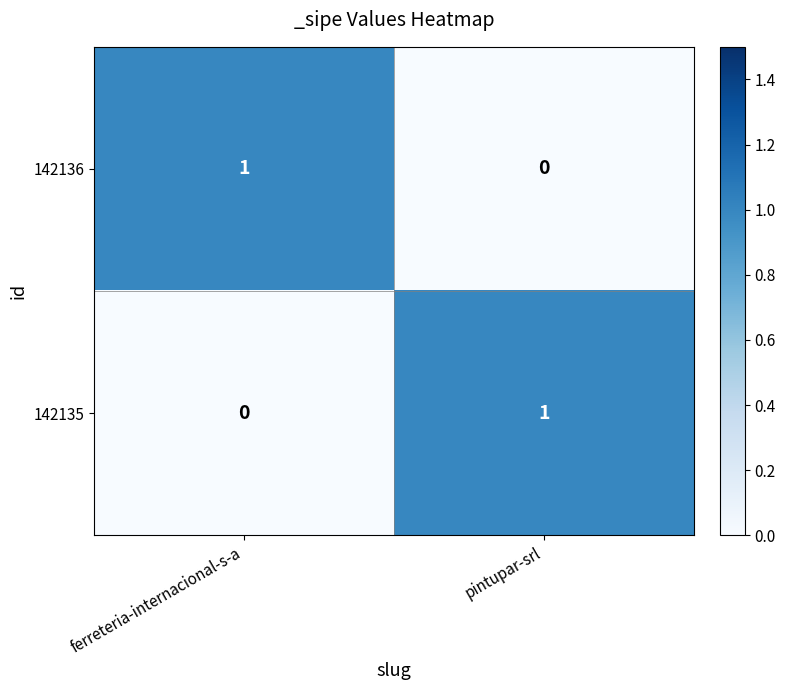

True or false: 142135 has a value of 0 at ferreteria-internacional-s-a.

True